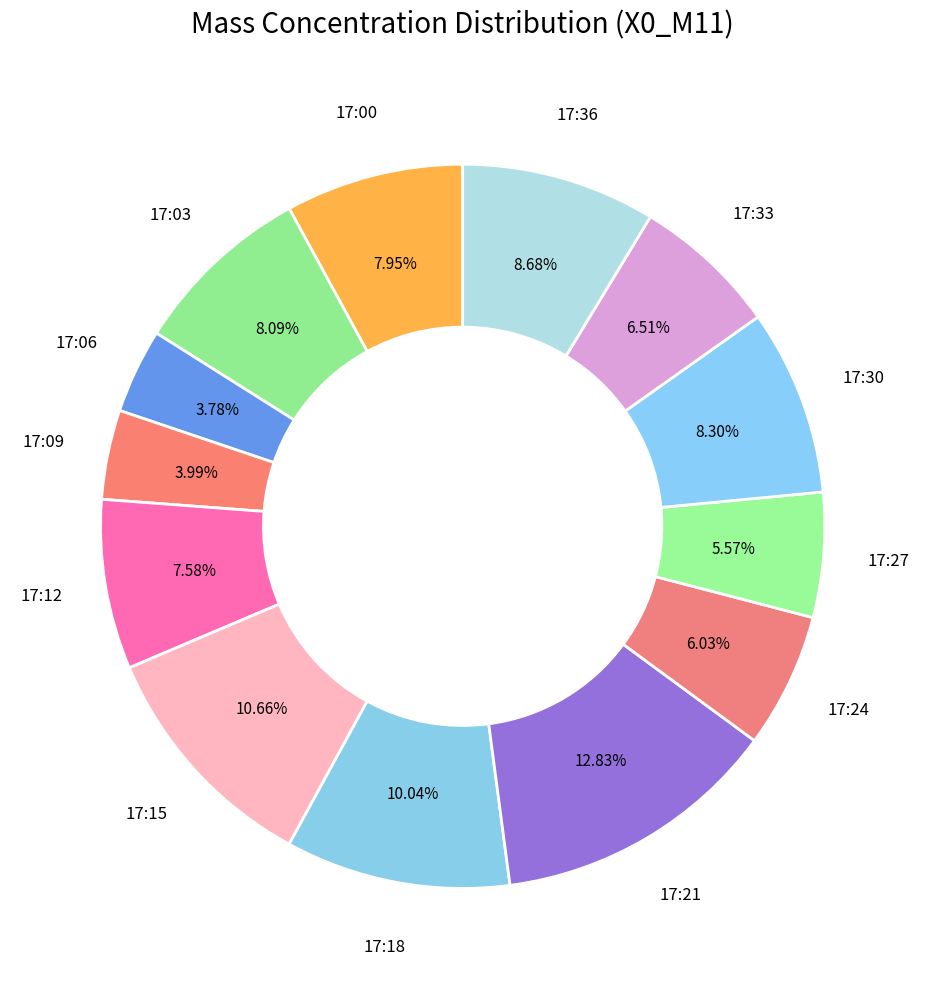

What is the ratio of the value at 17:03 to the value at 17:18?

0.8